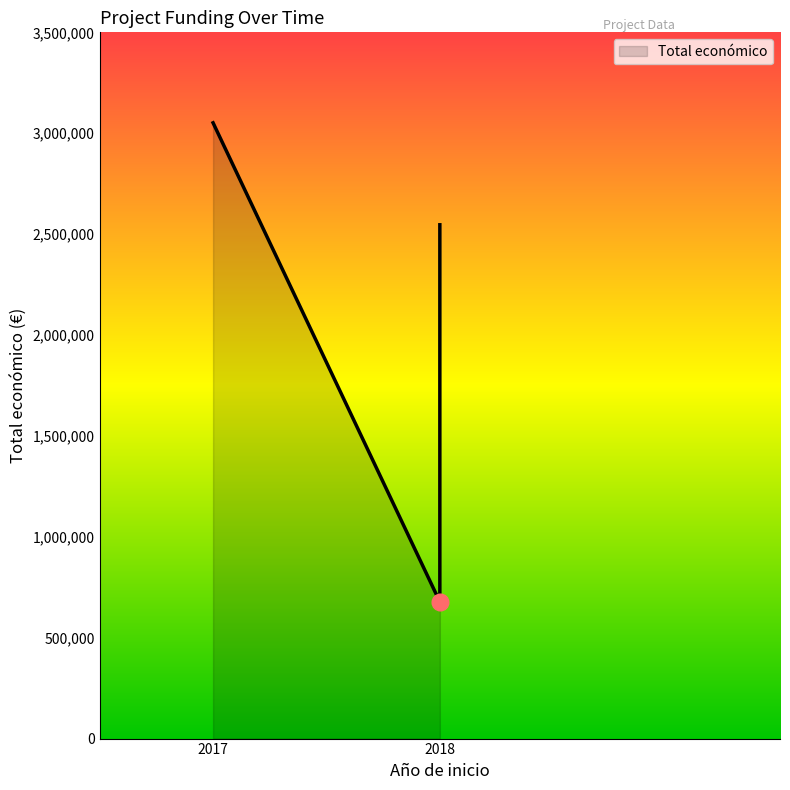

True or false: the data shows 677425 at 2018 (MAPPINGSAN).

True